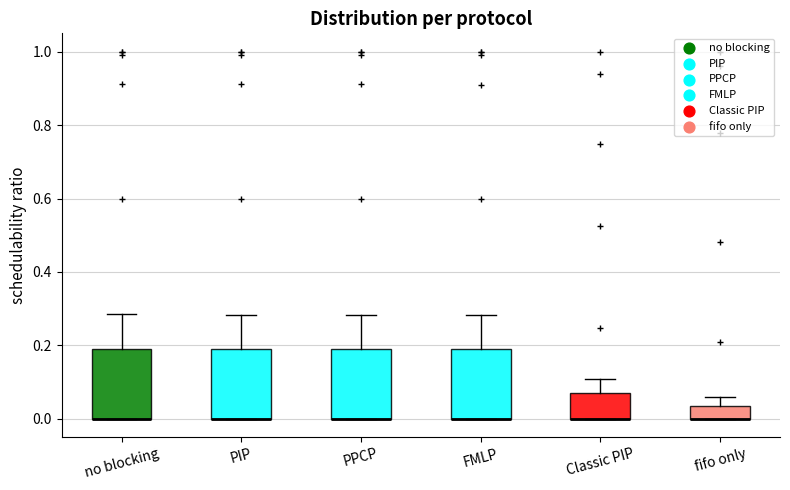

Reading left to right, transcribe this box plot: for each box, give where its median line is, the range the box spans, and where its two whiskers end, as read against the y-axis. The values are not printed on the chart, so give them approximately, as read against the axis.

no blocking: median 0.00 (drawn on the box's lower edge), box 0.00 to 0.20, whiskers 0.00 to 0.28
PIP: median 0.00 (drawn on the box's lower edge), box 0.00 to 0.18, whiskers 0.00 to 0.28
PPCP: median 0.00 (drawn on the box's lower edge), box 0.00 to 0.18, whiskers 0.00 to 0.28
FMLP: median 0.00 (drawn on the box's lower edge), box 0.00 to 0.20, whiskers 0.00 to 0.28
Classic PIP: median 0.00 (drawn on the box's lower edge), box 0.00 to 0.06, whiskers 0.00 to 0.10
fifo only: median 0.00 (drawn on the box's lower edge), box 0.00 to 0.04, whiskers 0.00 to 0.06